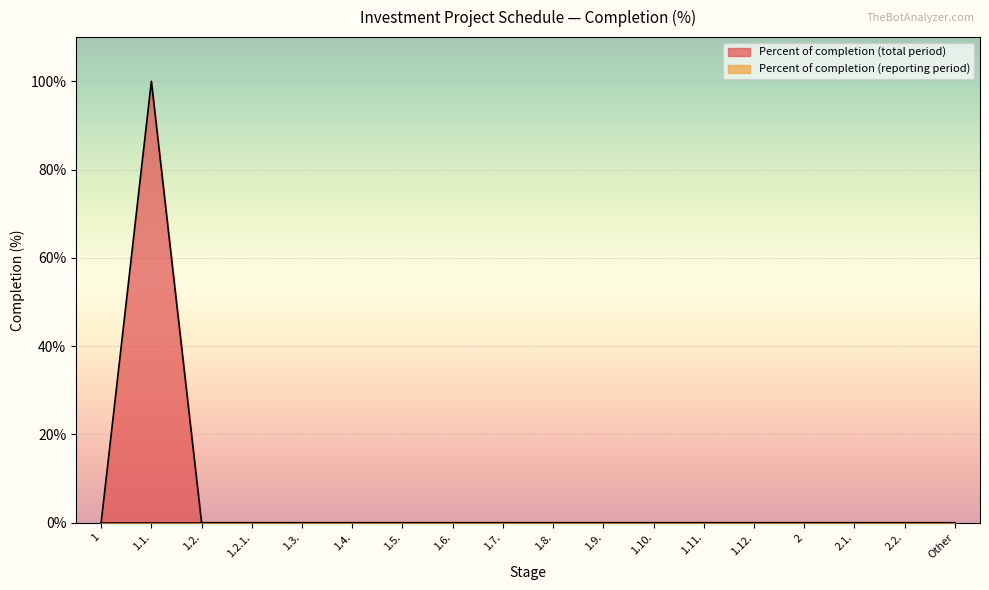

List the labels in order of value, largest first.

1.1., 1, 1.2., 1.2.1., 1.3., 1.4., 1.5., 1.6., 1.7., 1.8., 1.9., 1.10., 1.11., 1.12., 2, 2.1., 2.2., Other